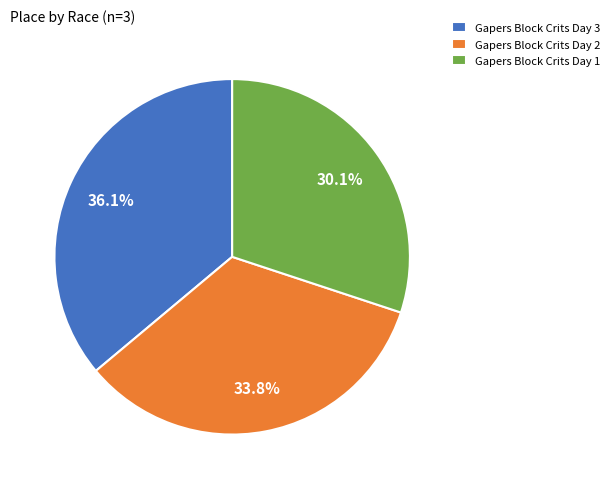

What percentage is NOT represented by Gapers Block Crits Day 3?

63.9%